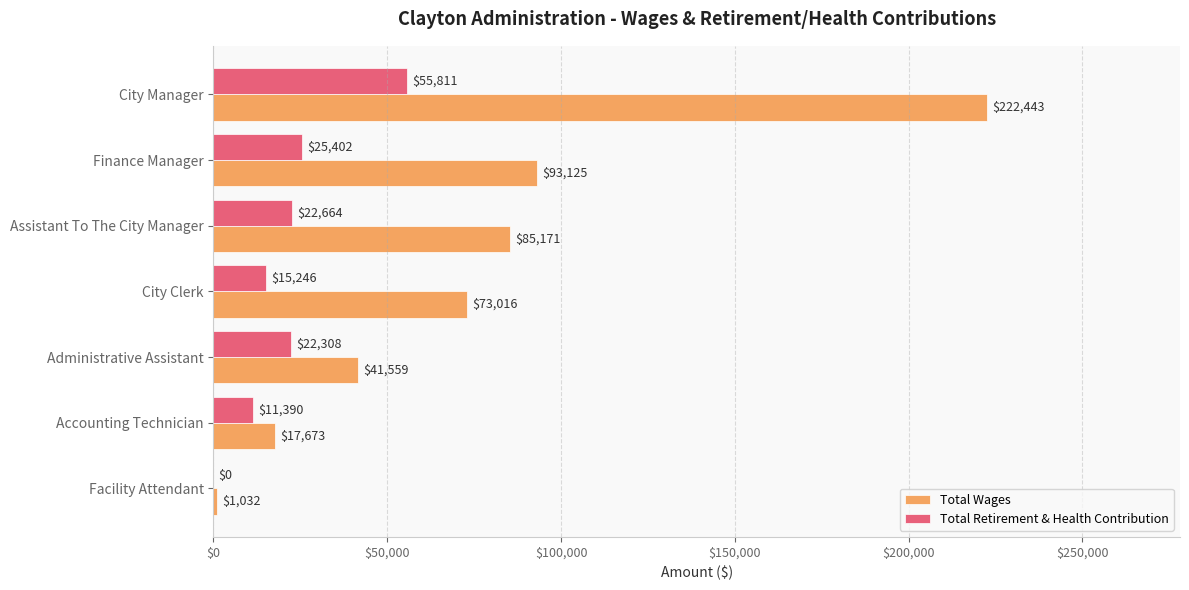

What is the sum of the Total Retirement & Health Contribution values at City Manager and City Clerk?

71057